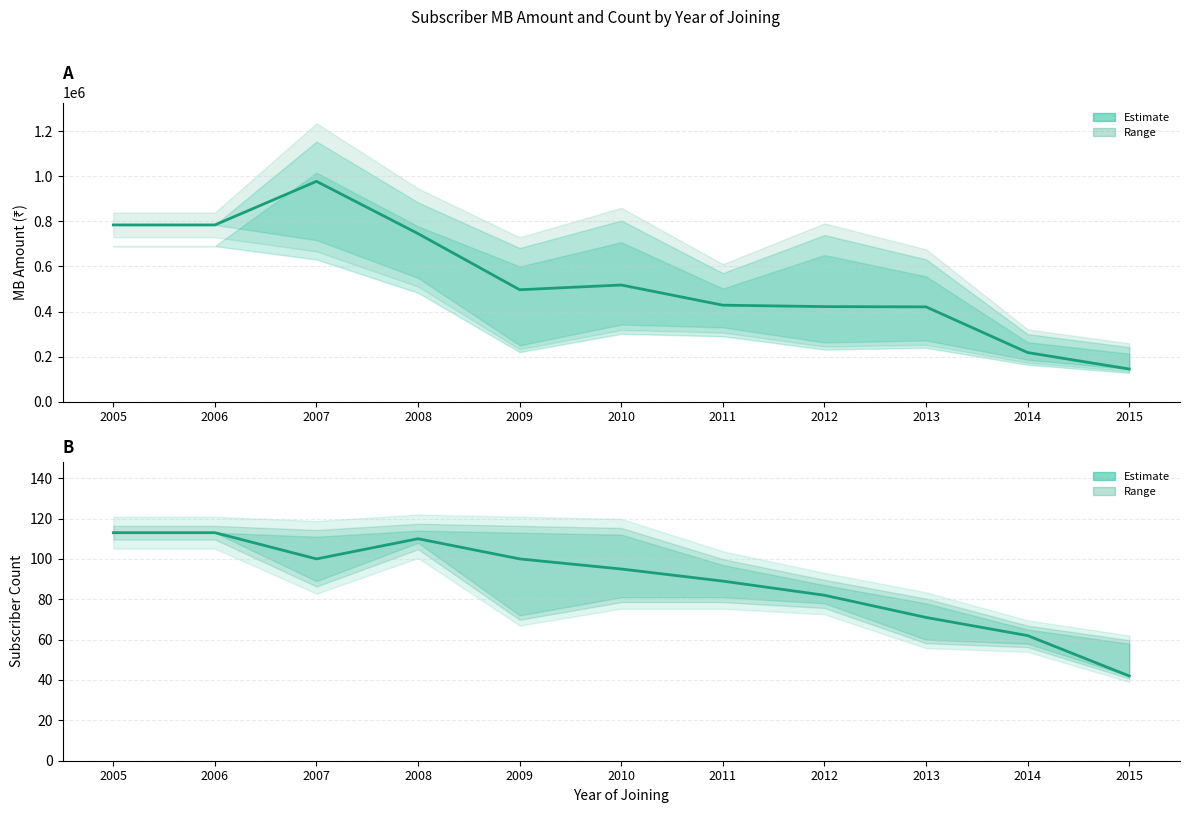

True or false: COUNT (estimate) has a value of 41 at 2007.

False